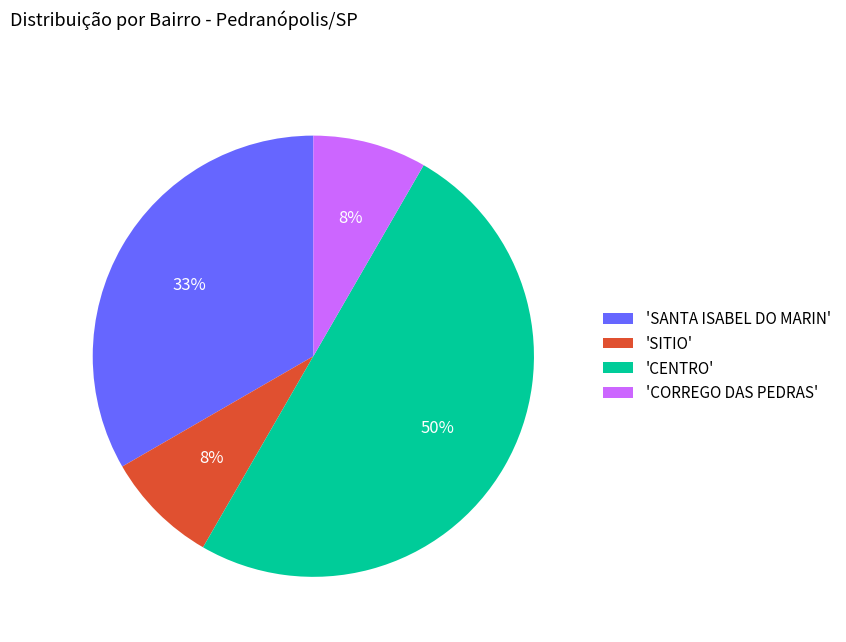

True or false: 'SITIO' accounts for 8% of the total.

True